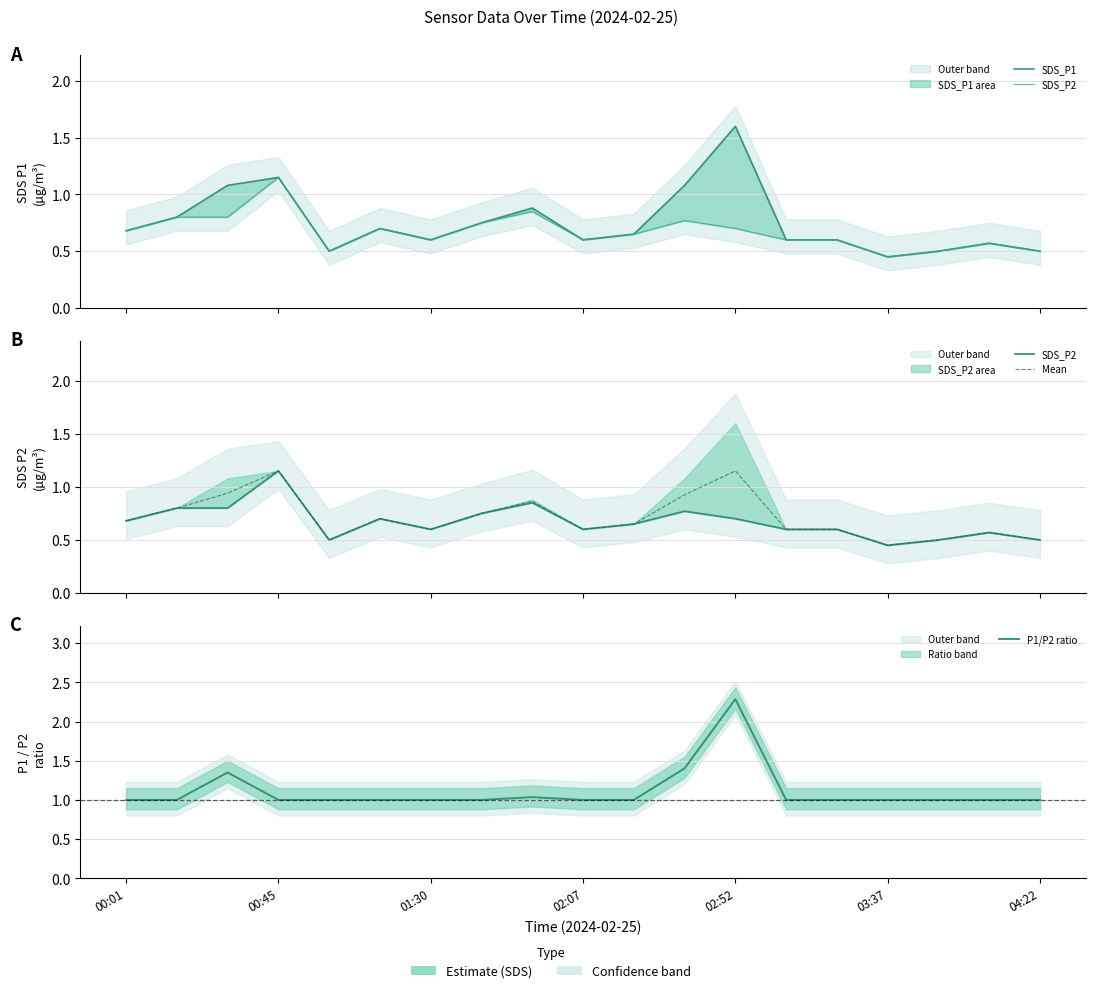

How many interior local peaks does the SDS_P1 series have?

5